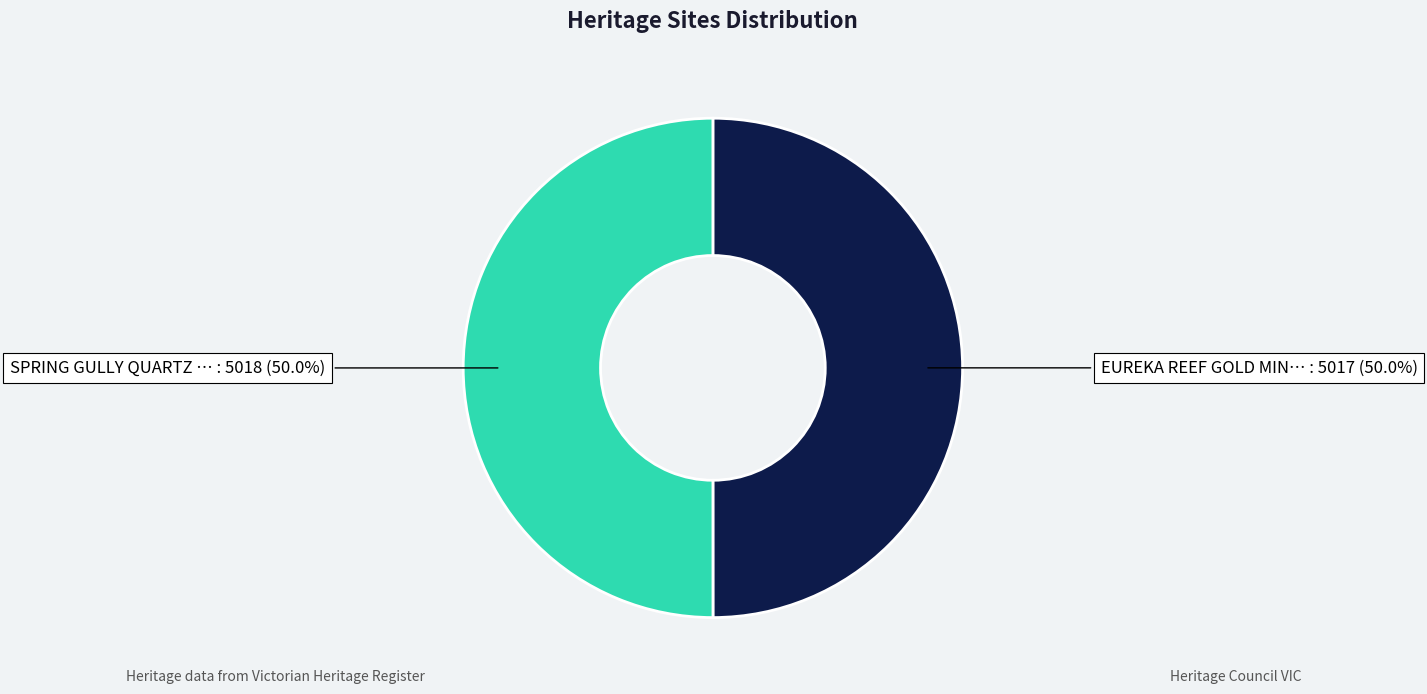

What is the largest slice in the pie chart?

SPRING GULLY QUARTZ GOLD MINES